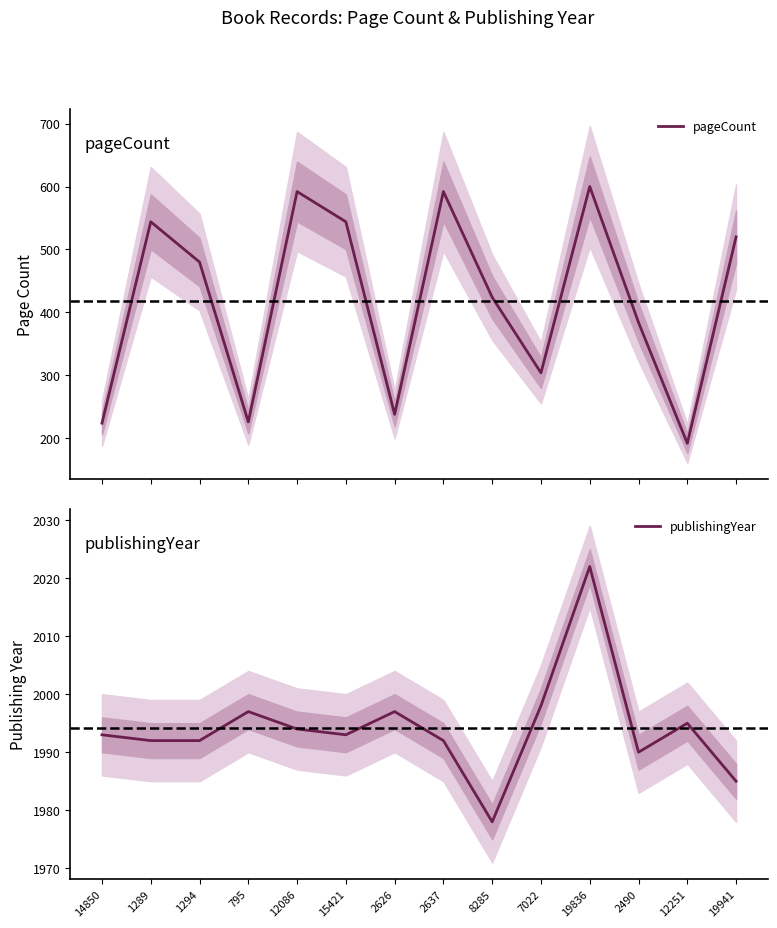

List the series in order of their peak value, lowest first.

pageCount, publishingYear